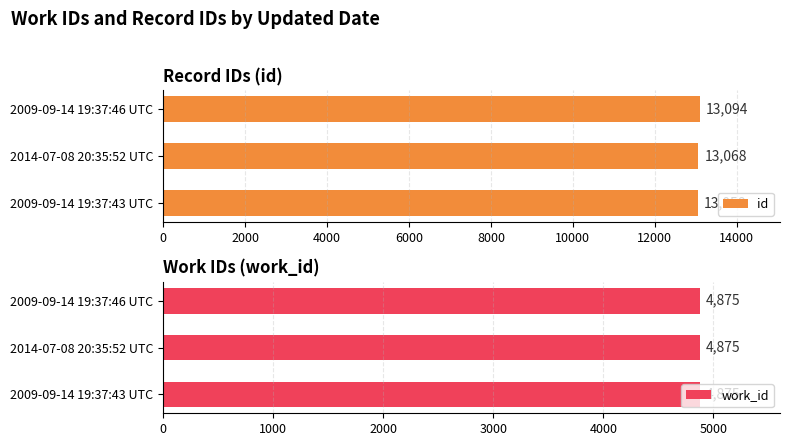

True or false: id has a value of 4130 at 2009-09-14 19:37:43 UTC.

False